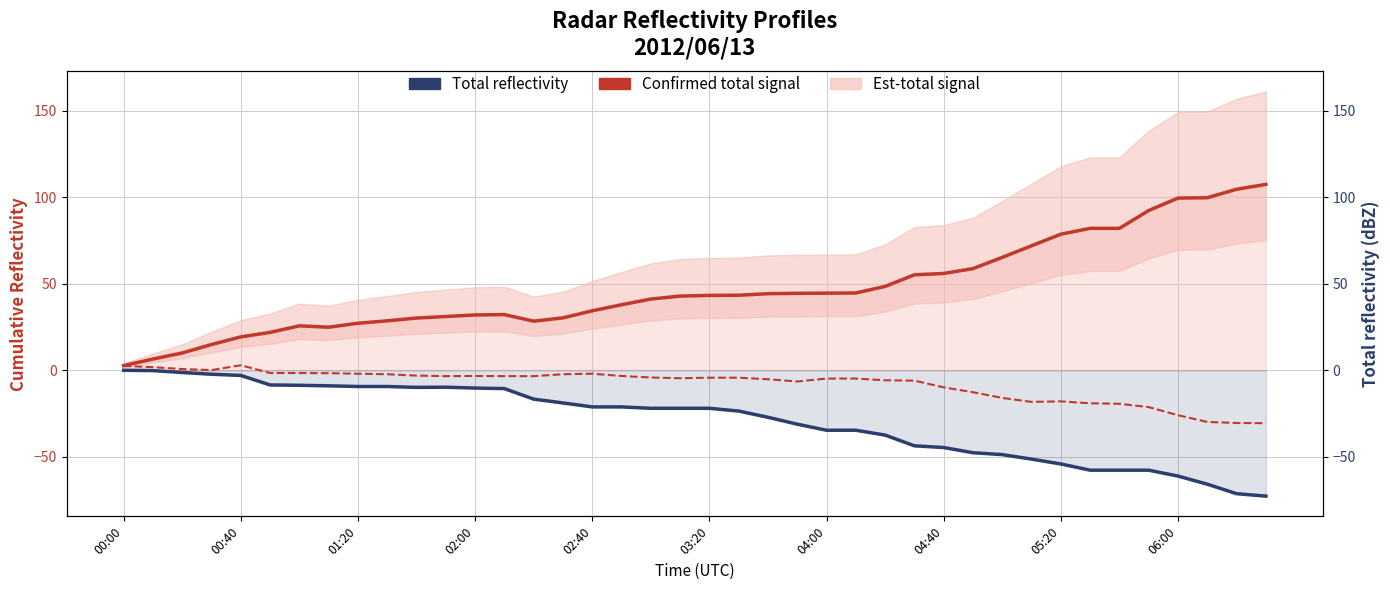

True or false: Signal col 0.590 and Confirmed total signal cross at least once.

False